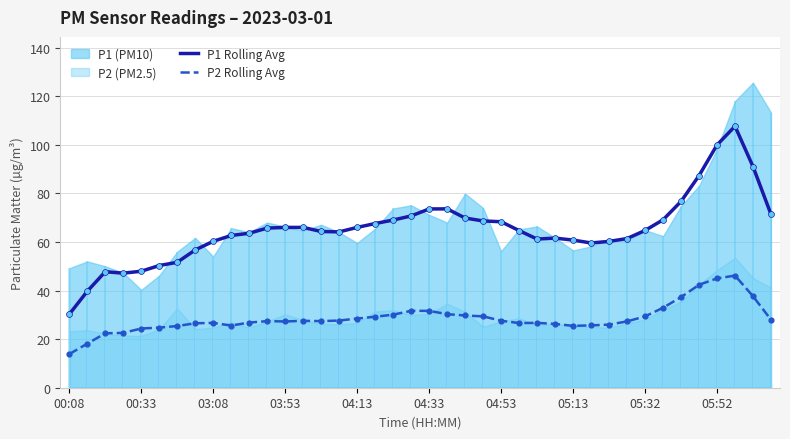

True or false: P1 Rolling Avg and P2 Rolling Avg intersect in this chart.

False